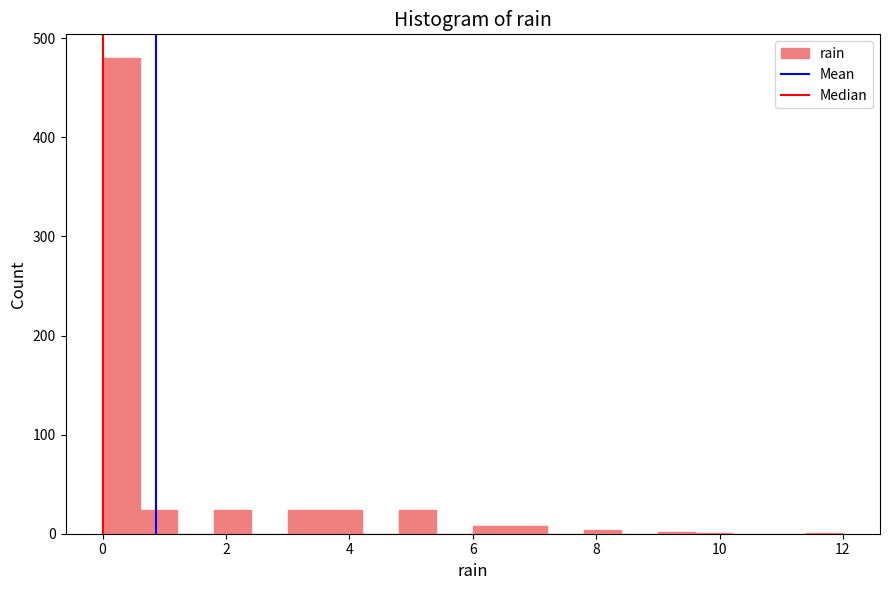

Read against the x-axis, roughly where is the centre of the tallest bar?

0.4